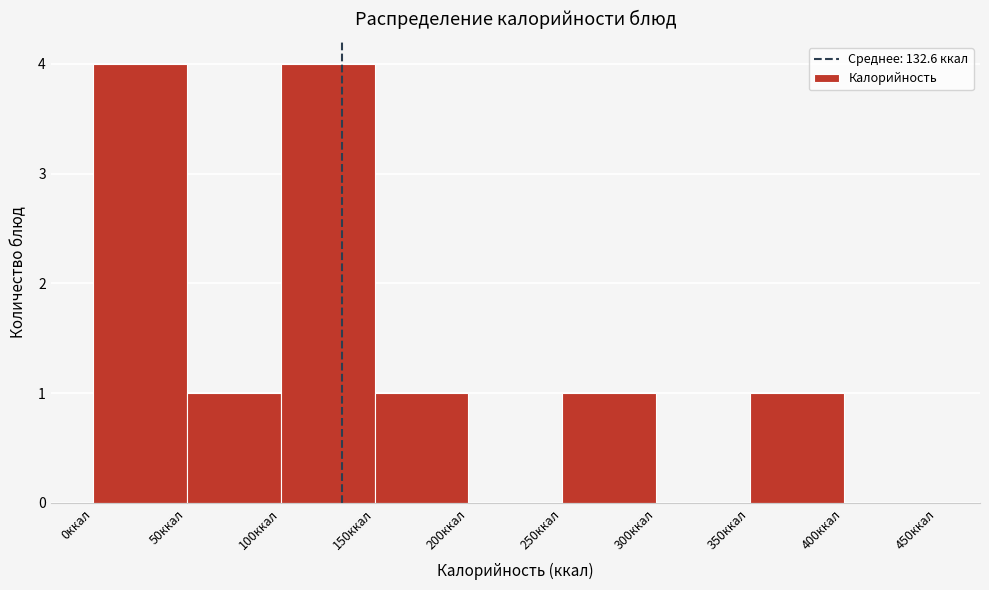

Reading left to right, transcribe this chart: for each bar, give the range it covers on the x-axis and its height. The values are not printed on the chart, so give them approximately, as read against the axis.

0 to 50: 4
50 to 100: 1
100 to 150: 4
150 to 200: 1
200 to 250: 0
250 to 300: 1
300 to 350: 0
350 to 400: 1
400 to 450: 0